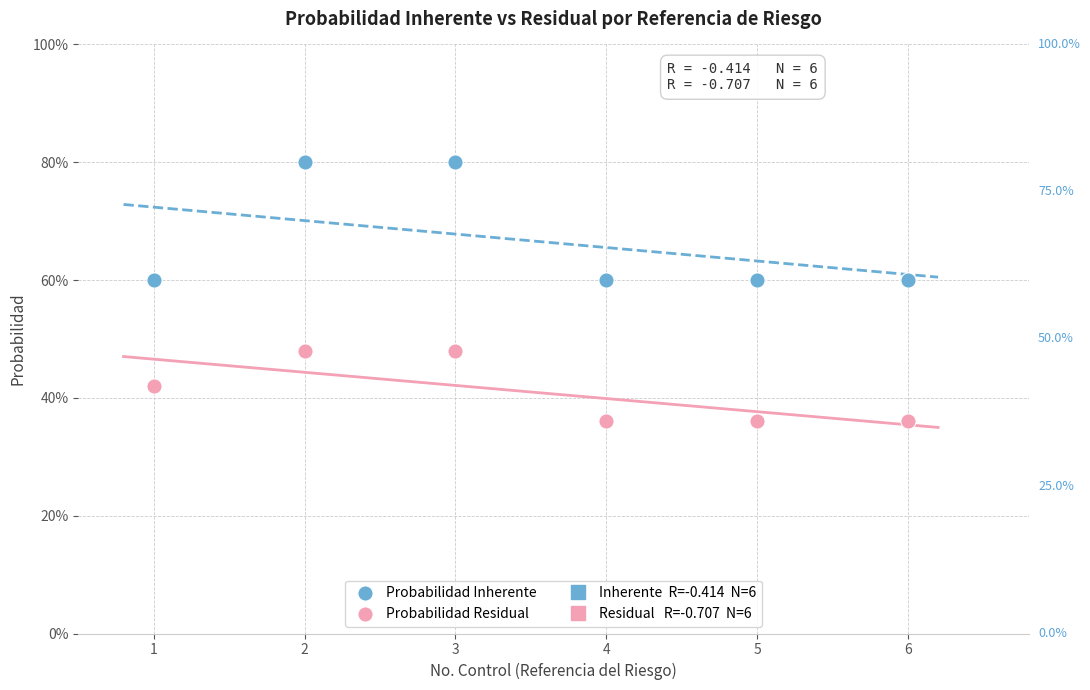

Which series has the largest Y range (max minus min)?

Probabilidad Inherente